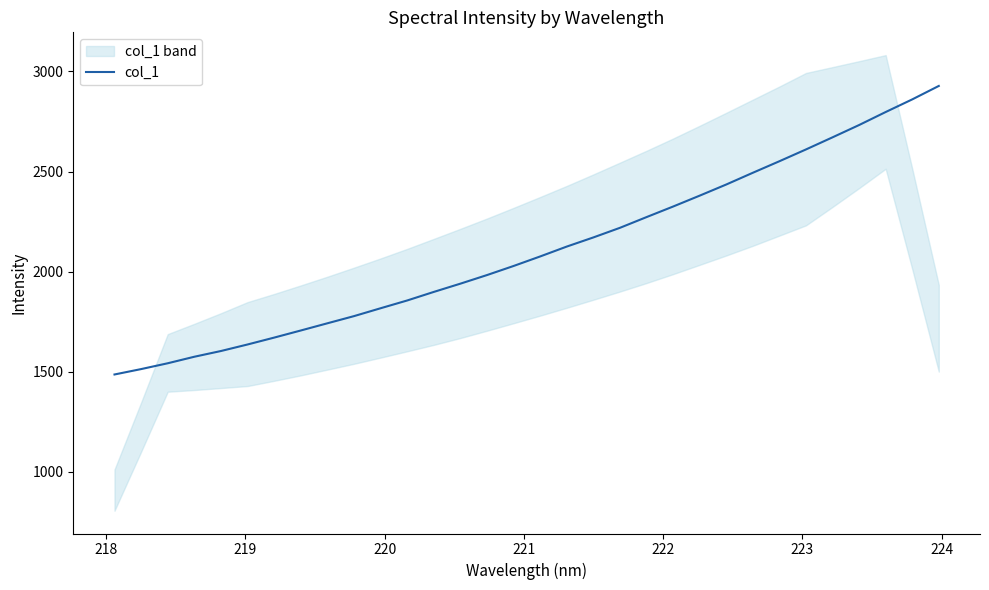

What is the highest value of the col_1 series?

2927.4